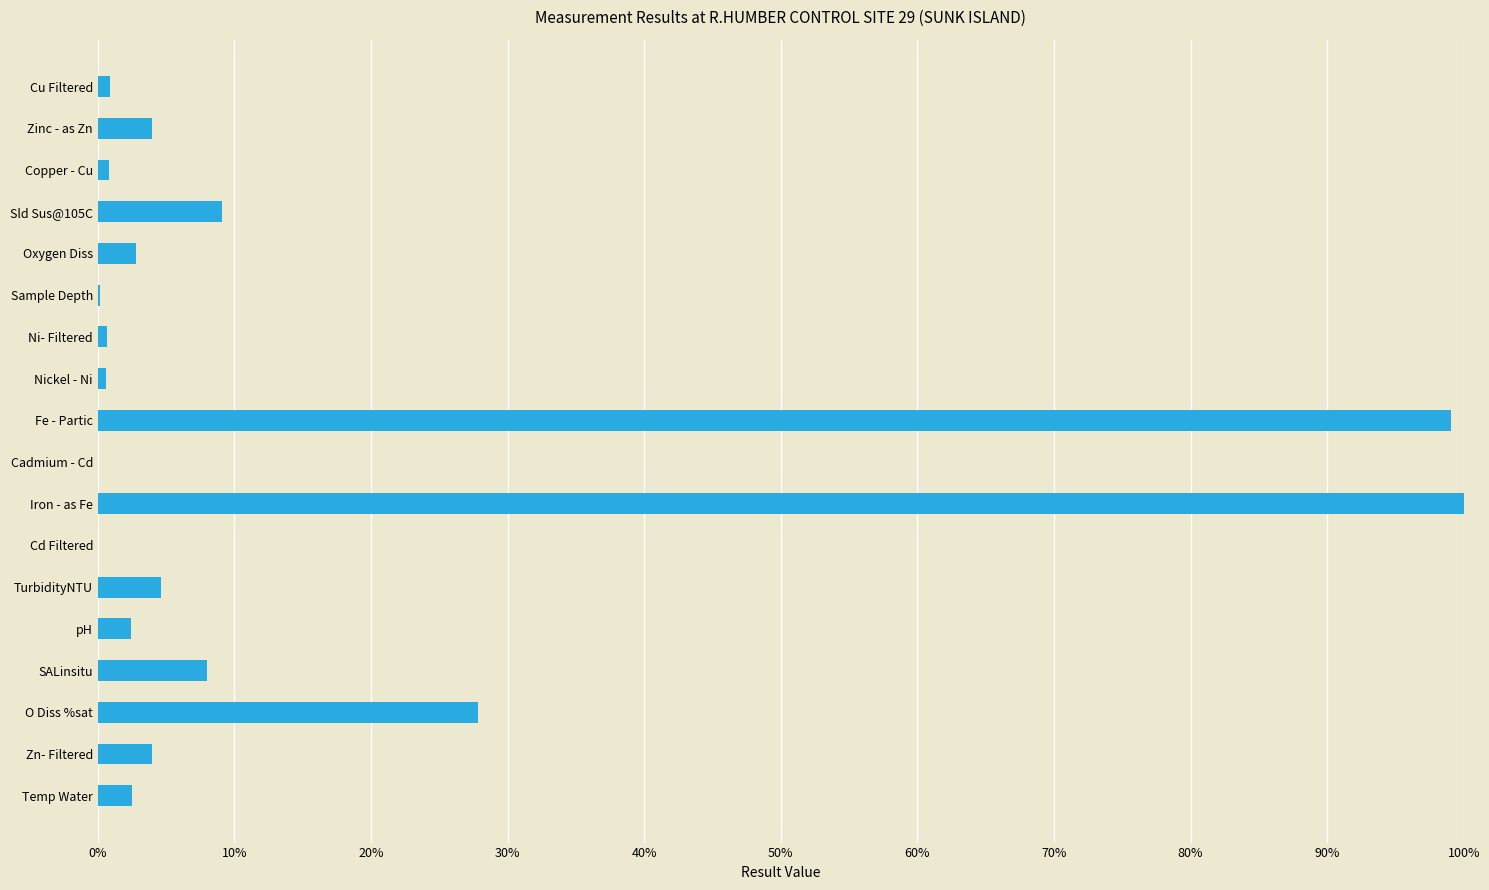

What is the change in value from Temp Water to O Diss %sat?

+25.3